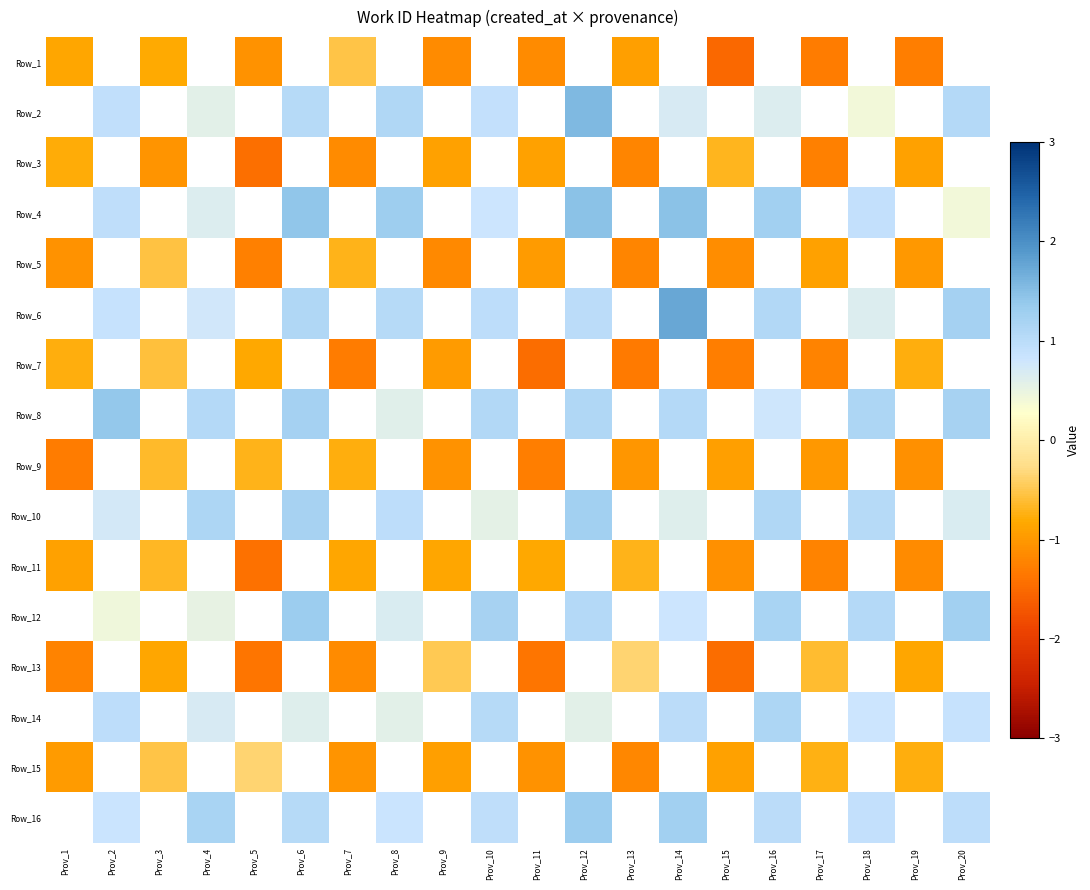

True or false: Row_12 has a value of 1.8 at Prov_20.

False